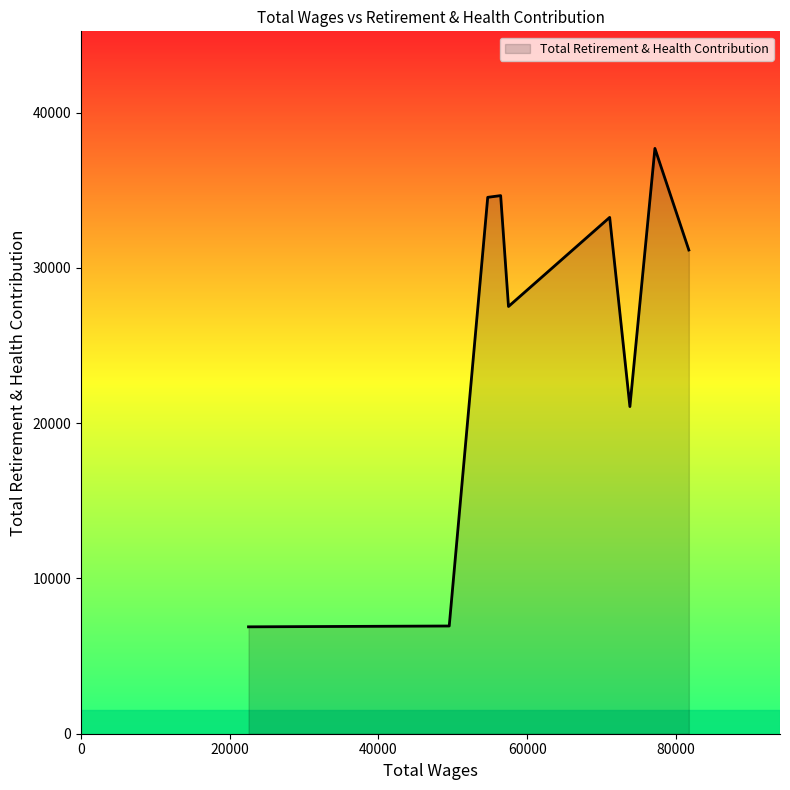

What is the difference between the maximum and minimum values?

30813